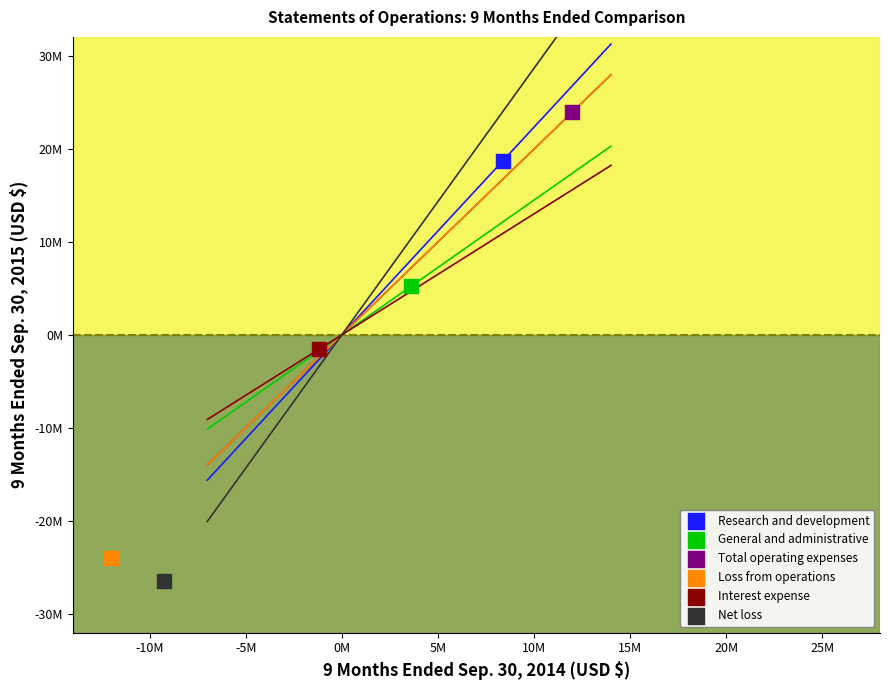

What are all the series names shown in the legend?

Research and development, General and administrative, Total operating expenses, Loss from operations, Interest expense, Net loss